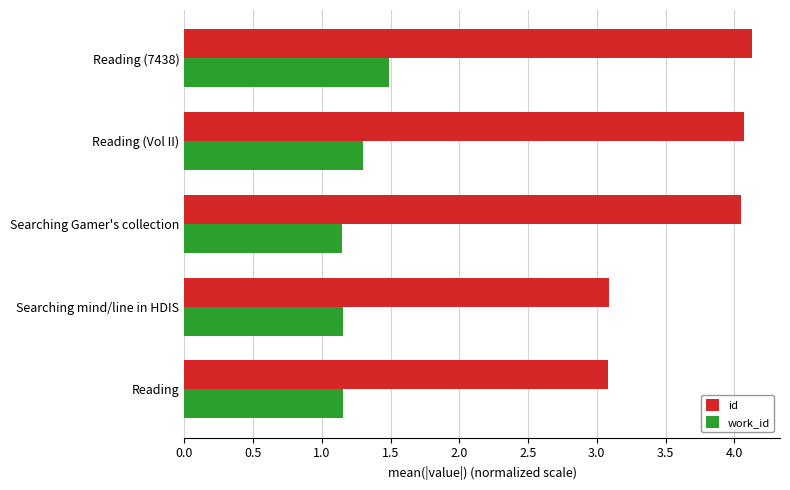

What is the maximum value for id?

4.1